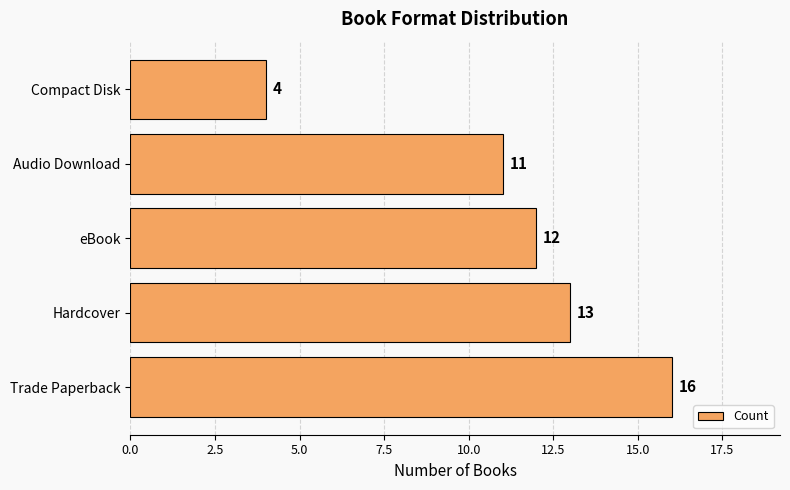

Rank the categories by value from lowest to highest.

Compact Disk, Audio Download, eBook, Hardcover, Trade Paperback